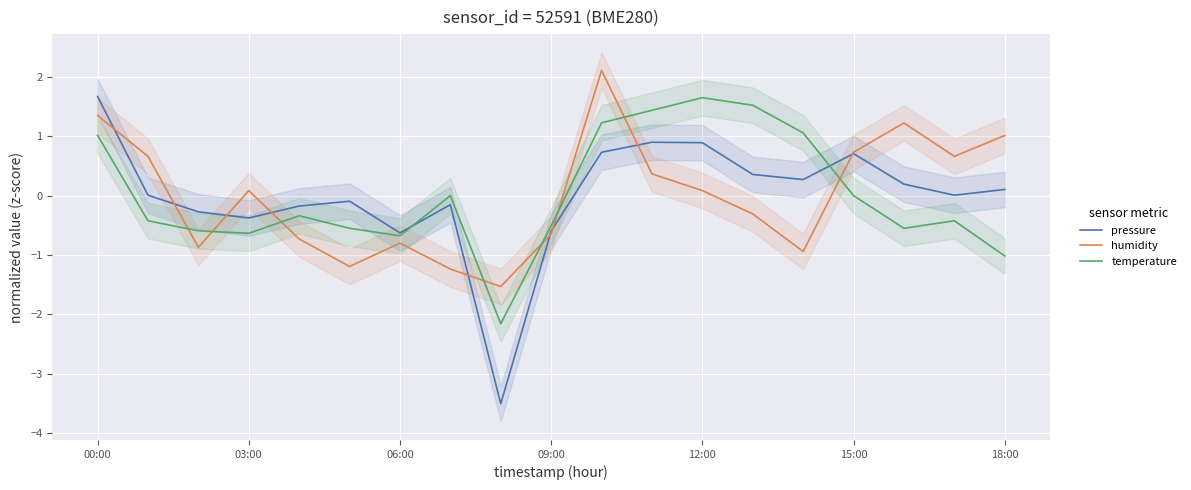

At which category does the chart reach its peak across all series?

10